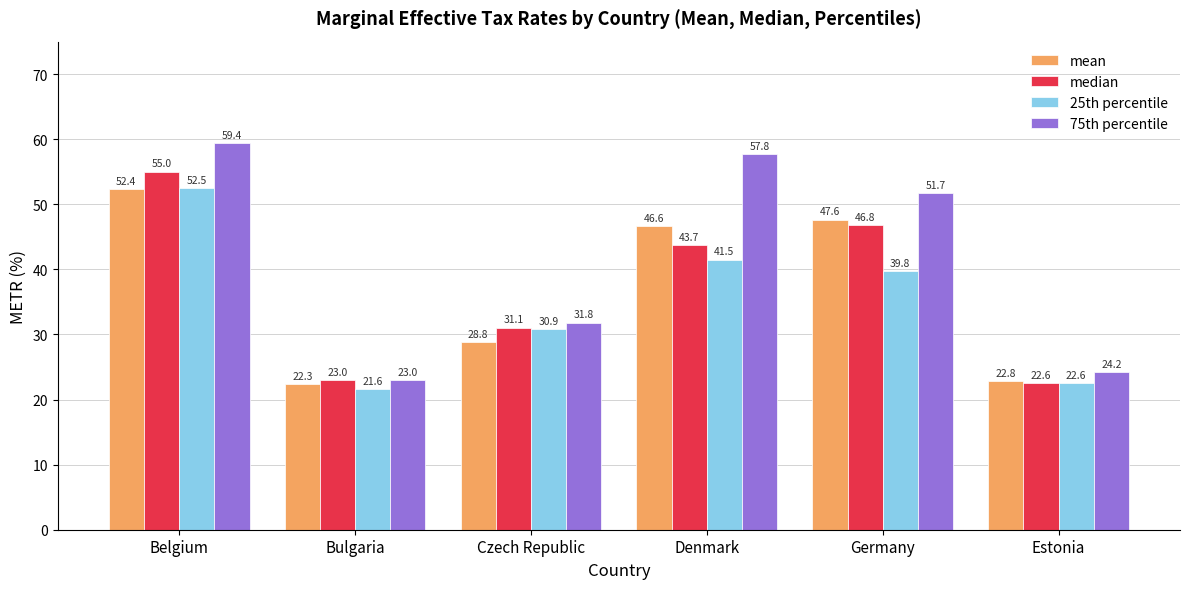

Is it true that 75th percentile equals 23.0 at Bulgaria?

True